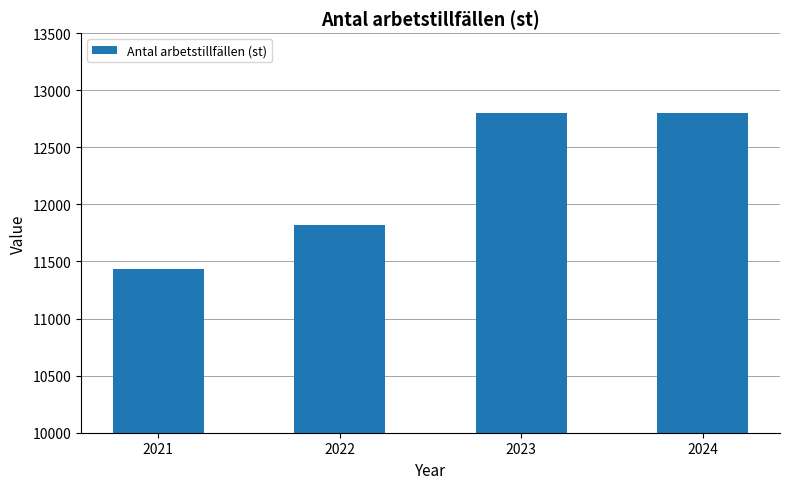

What is the ratio of the value at 2021 to the value at 2024?

0.9